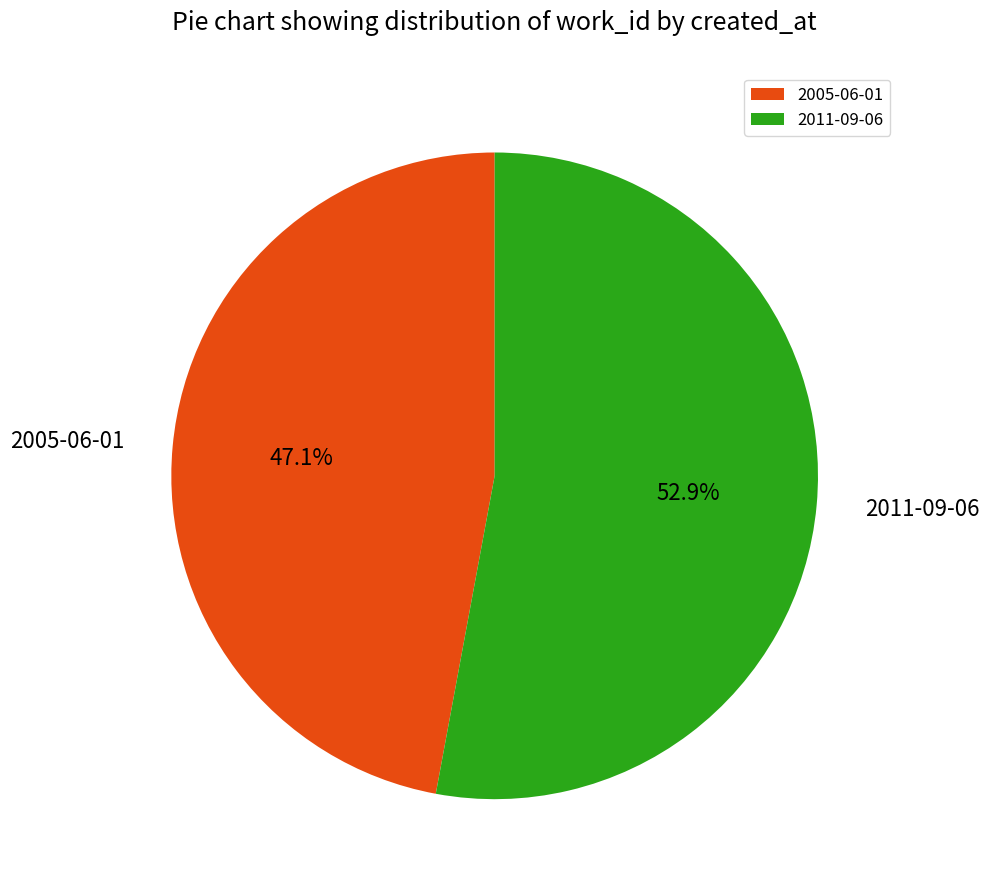

Rank the categories by value from highest to lowest.

2011-09-06, 2005-06-01